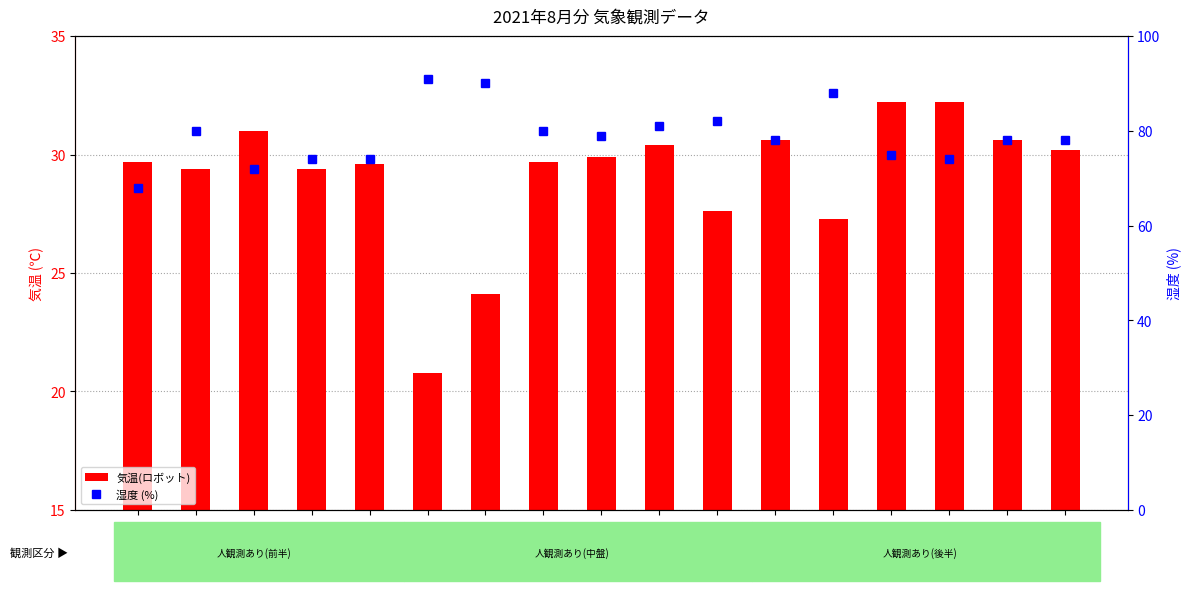

What is the sum of all 気温(ロボット) values?

494.7